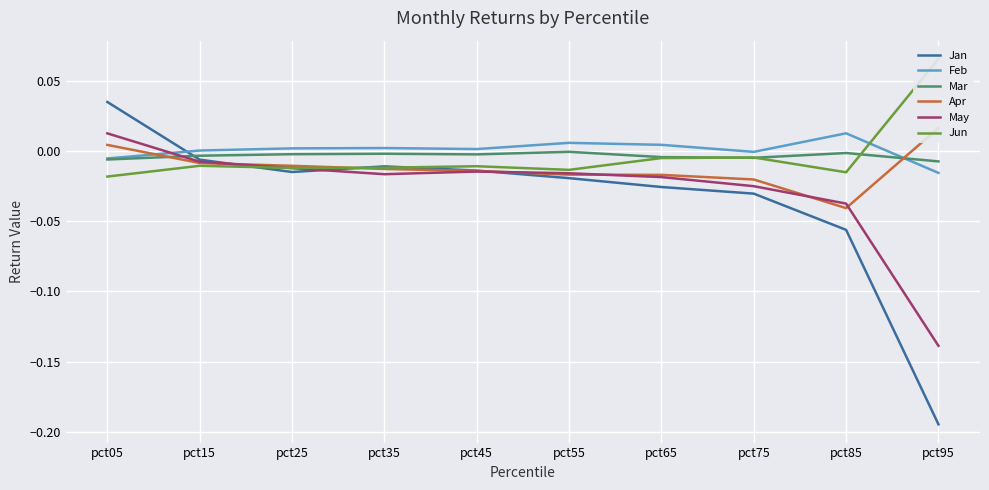

How many data points in Jan are less than 0?

9